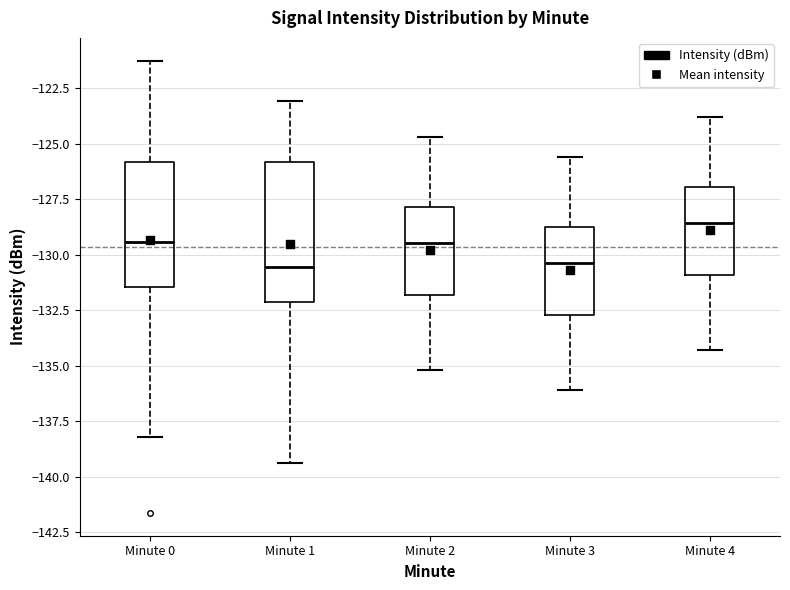

Where does the upper whisker of the box for Minute 0 end on the y-axis? The values are not printed on the chart, so give them approximately, as read against the axis.

-121.0